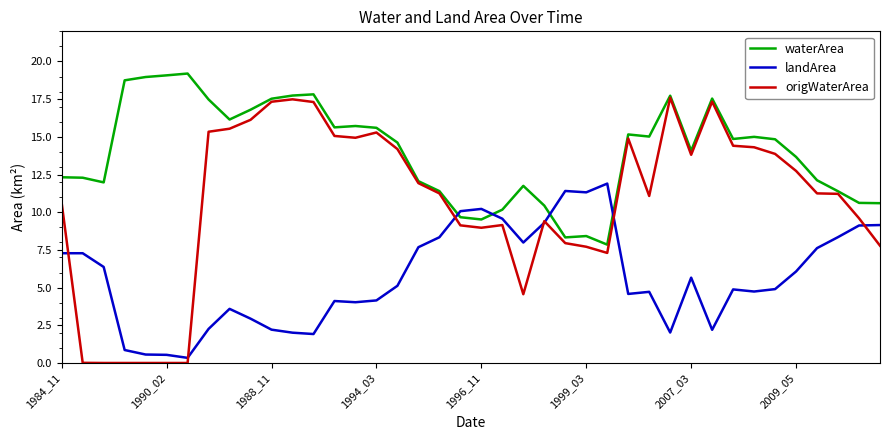

What is the difference between the maximum and minimum values in the landArea series?

11.6